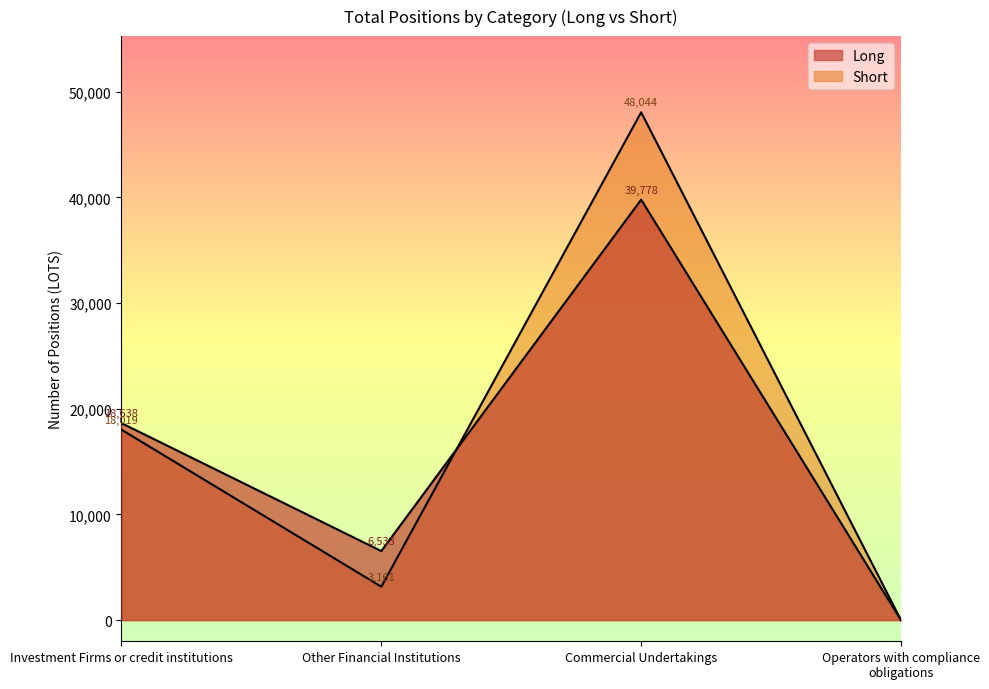

True or false: Long and Short cross at least once.

True